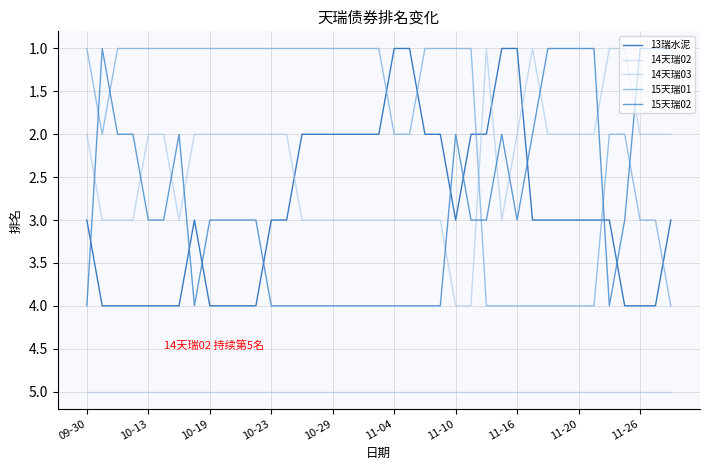

What is the difference between the maximum and minimum values in the 14天瑞03 series?

3